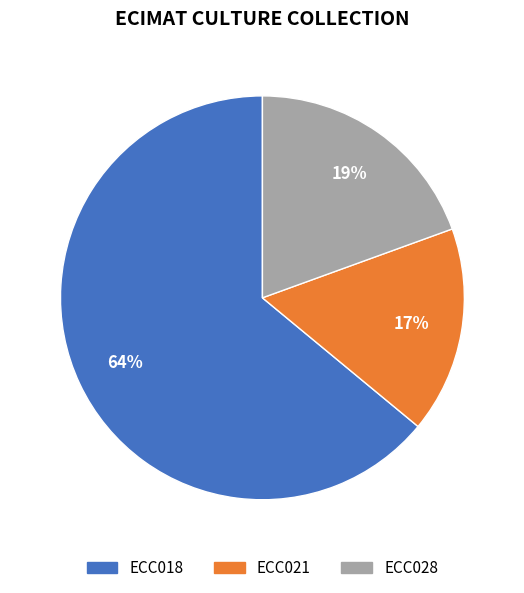

Is the sum of ECC028 and ECC018 greater than half?

Yes